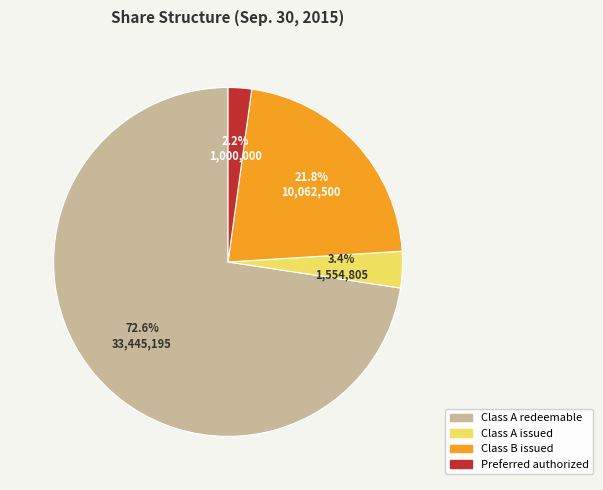

Does Class B issued represent more than half of the total?

No